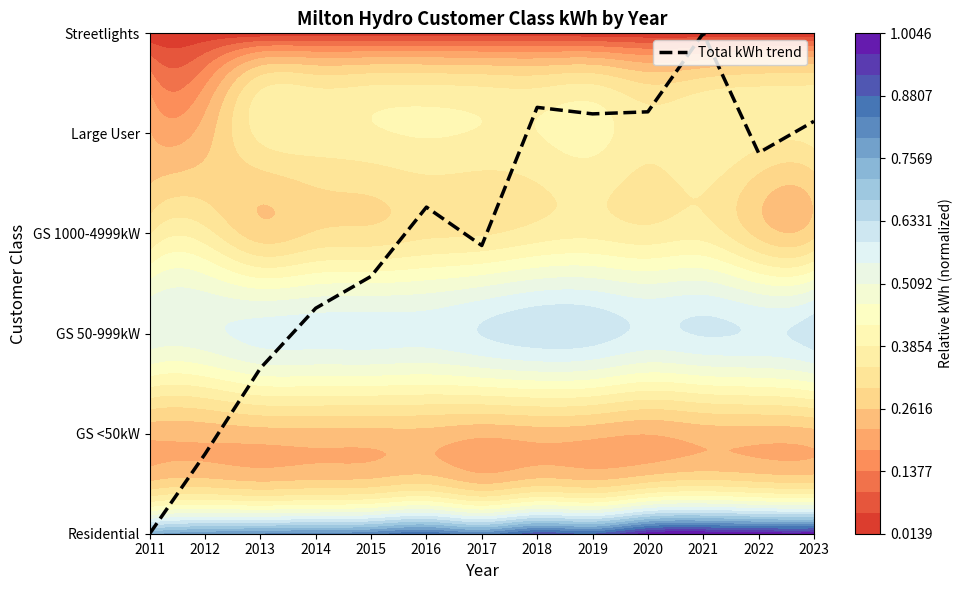

Reading right to left, extract all data points from this chart.

2023=4.1	2022=3.8	2021=5.0	2020=4.2	2019=4.2	2018=4.3	2017=2.9	2016=3.3	2015=2.6	2014=2.3	2013=1.7	2012=0.8	2011=0.0